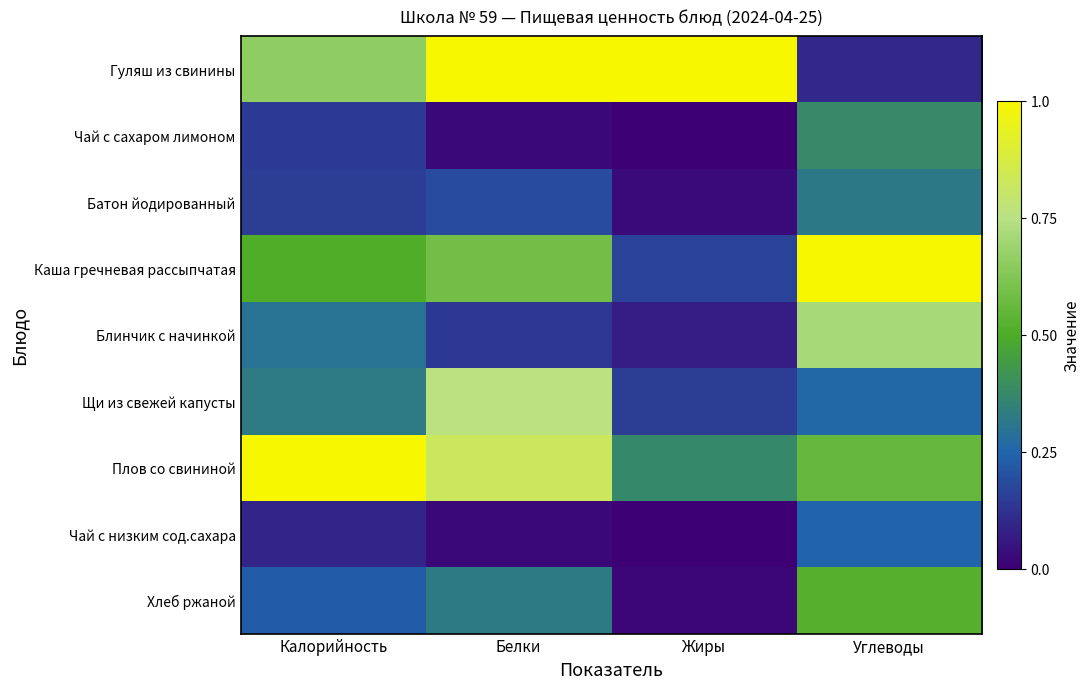

Between Белки and Углеводы, which series saw the biggest shift?

Гуляш из свинины